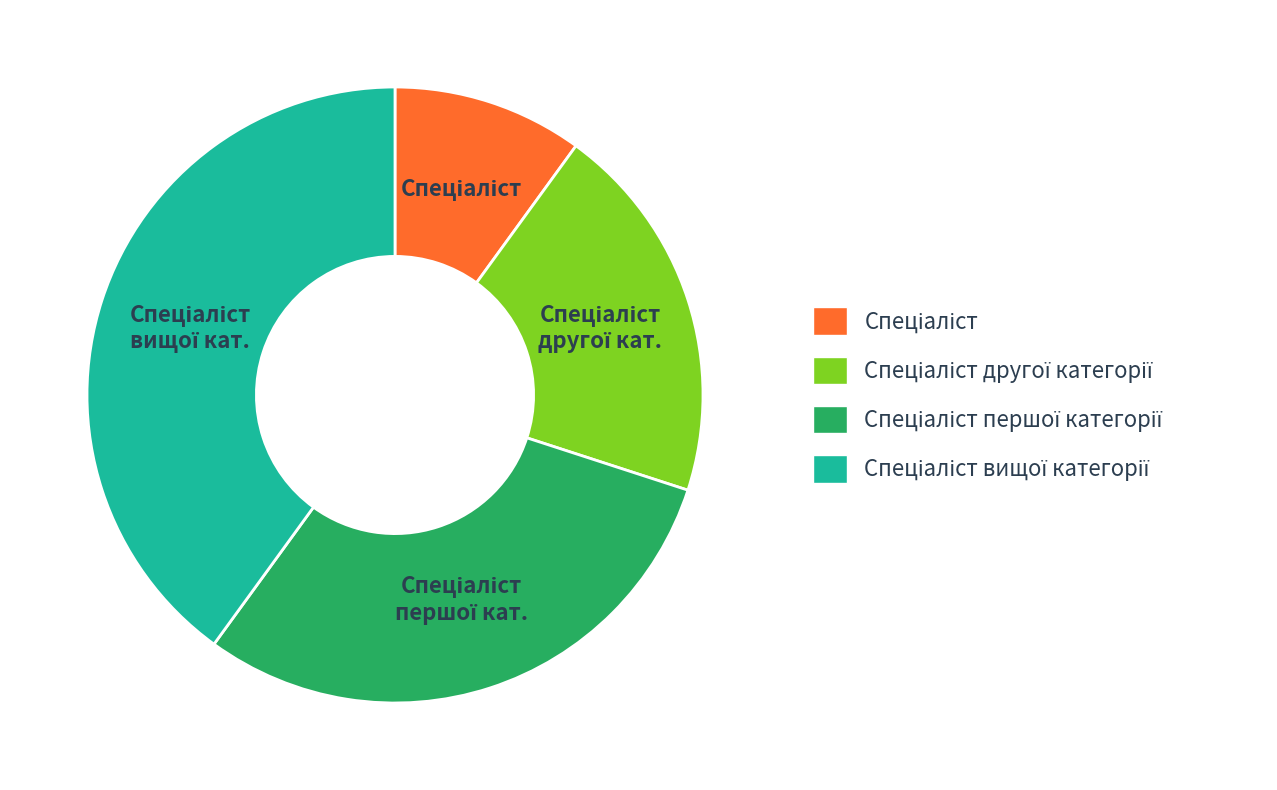

Is there a majority slice in this chart?

No